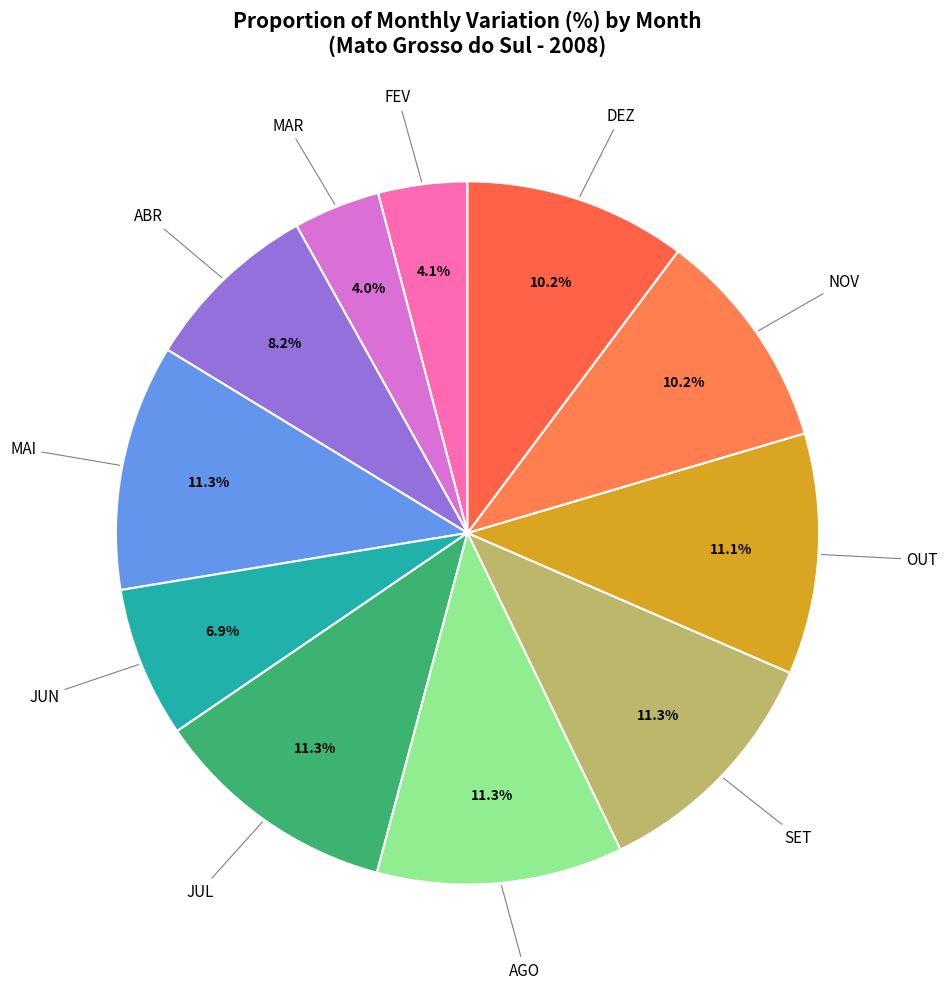

Count the number of slices in the pie.

11